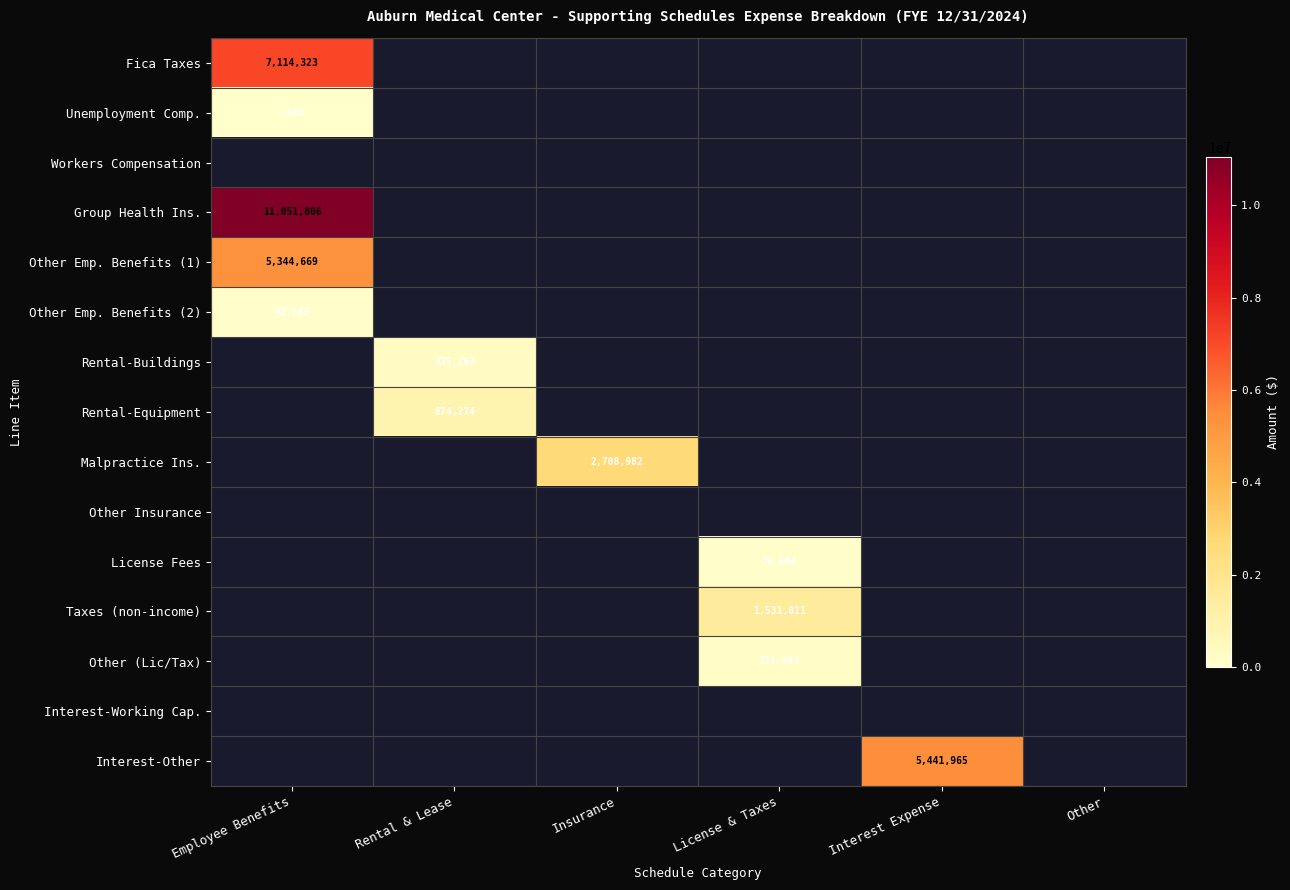

Count the number of data series in this chart.

15